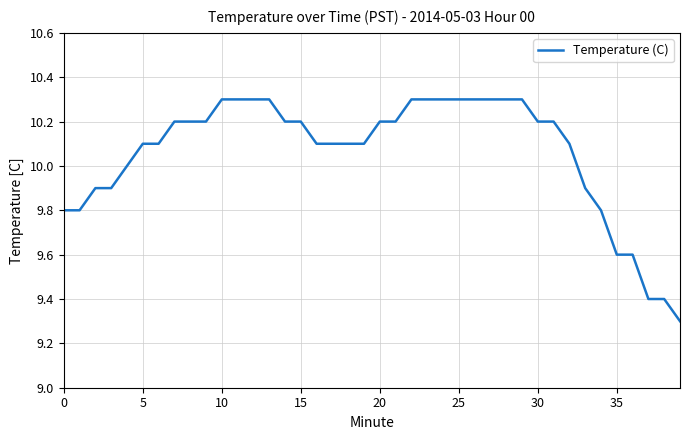

What is the difference between the maximum and minimum values?

1.0